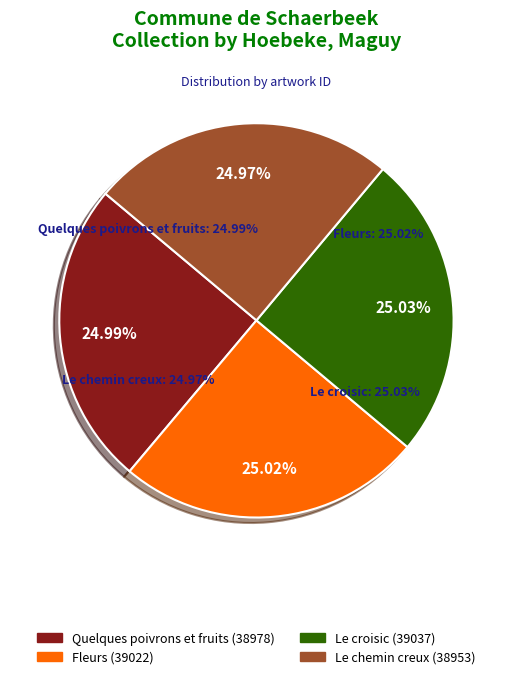

Rank the categories by value from highest to lowest.

Le croisic, Fleurs, Quelques poivrons et fruits, Le chemin creux